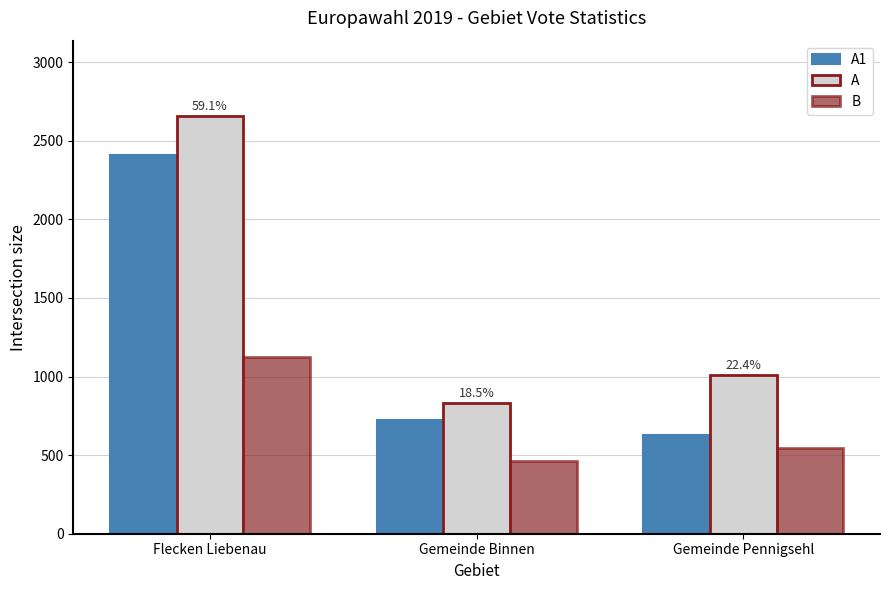

Reading right to left, list all the values displayed in this chart.

A1: 631	723	2412
A: 1007	831	2658
B: 544	464	1123